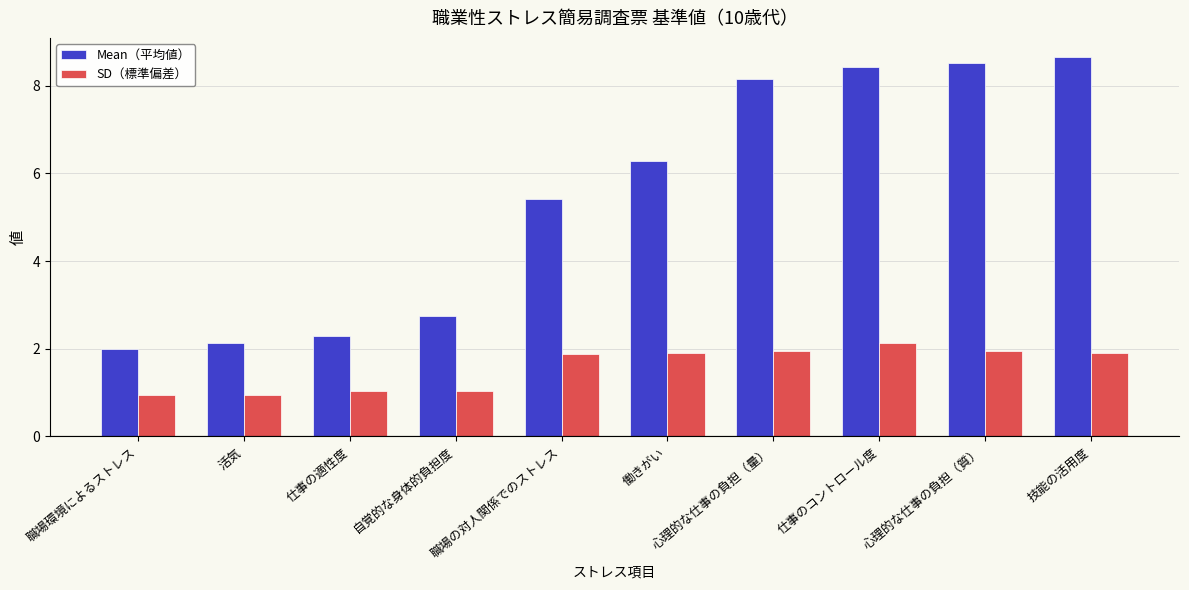

At which category does the chart reach its peak across all series?

技能の活用度